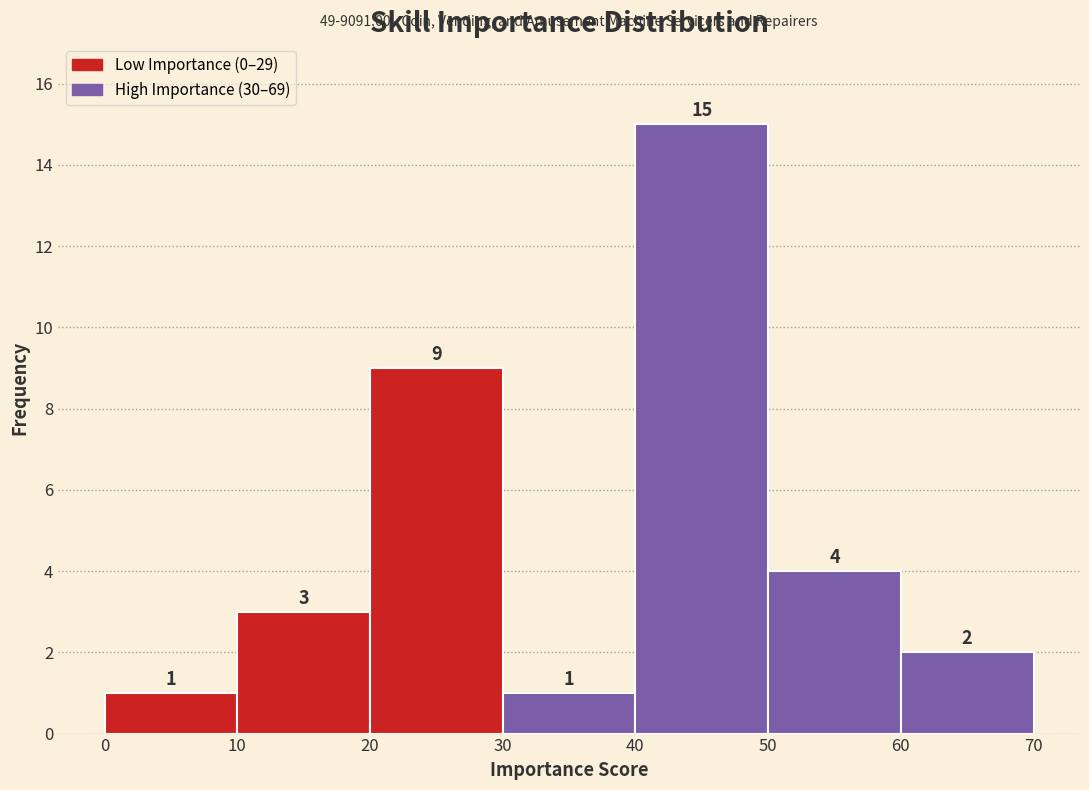

Reading left to right, list every bar in this chart as the range it spans on the x-axis followed by its height.

0 to 10: 1
10 to 20: 3
20 to 30: 9
30 to 40: 1
40 to 50: 15
50 to 60: 4
60 to 70: 2